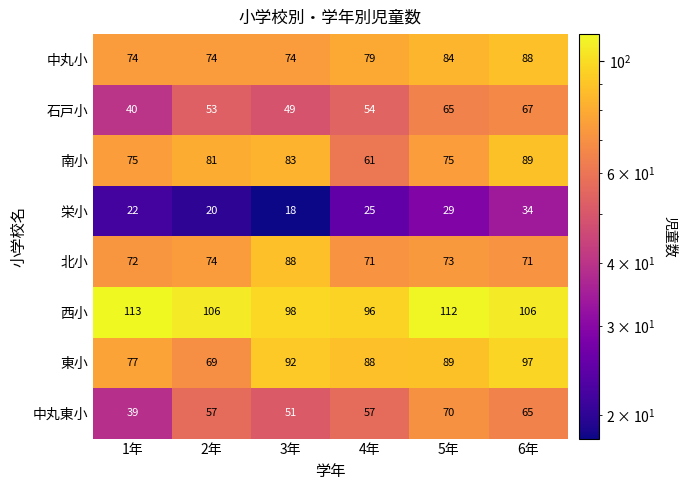

What is the sum of the 中丸東小 values at 6年 and 2年?

122